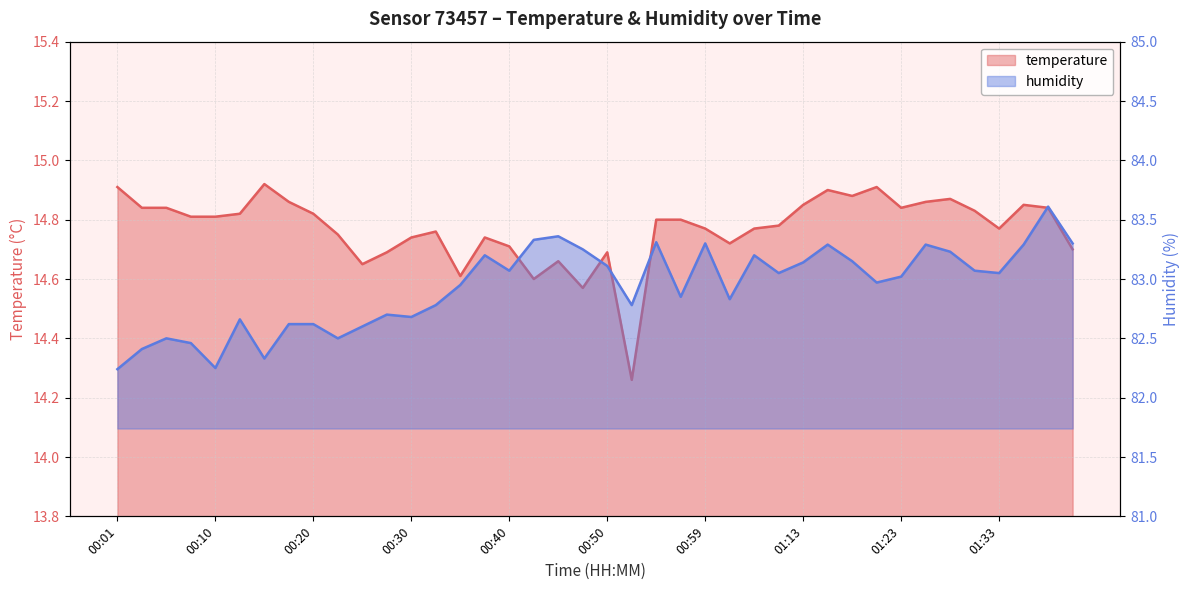

Which series has the widest spread of values?

humidity